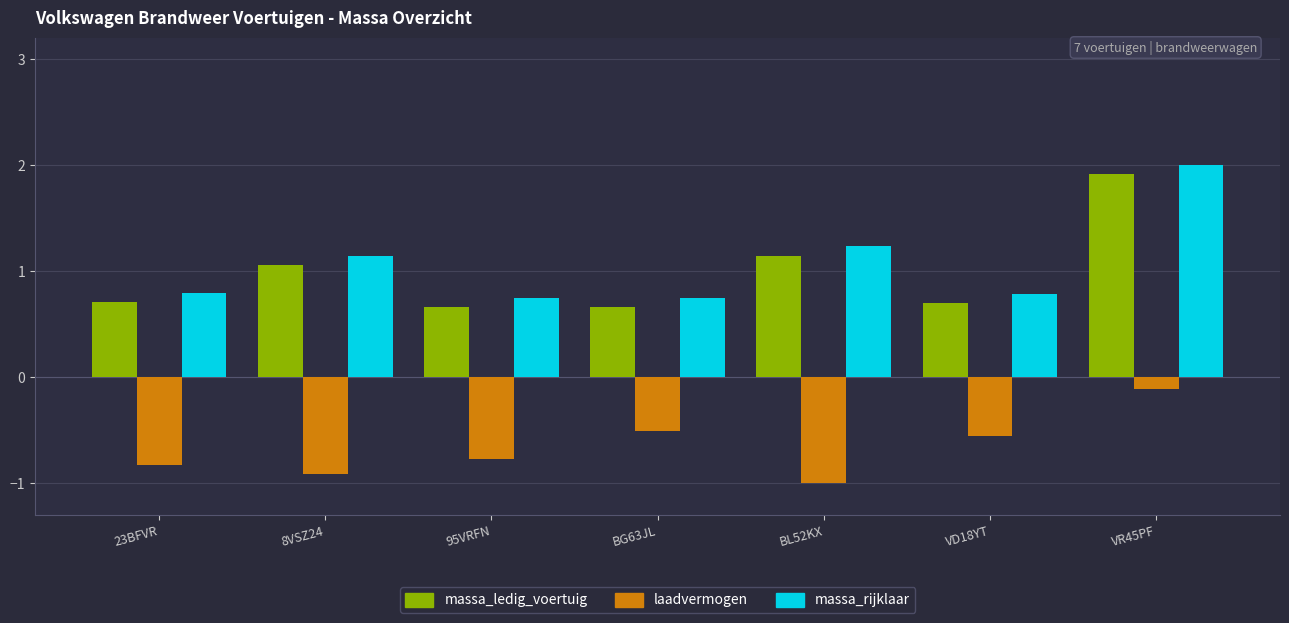

At which category is the sum across all series the highest?

VR45PF